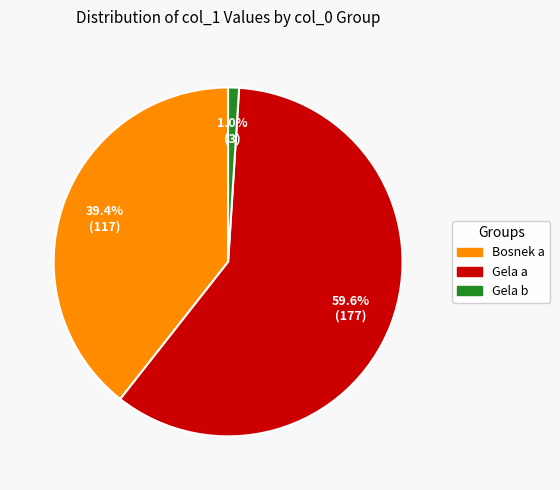

Count the number of slices in the pie.

3